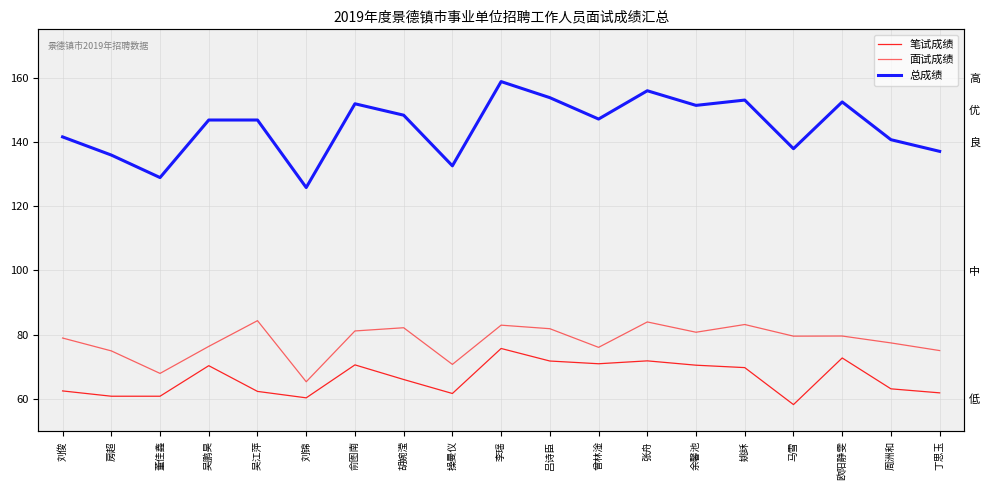

What is the total value across all series at 吴江萍?

293.6